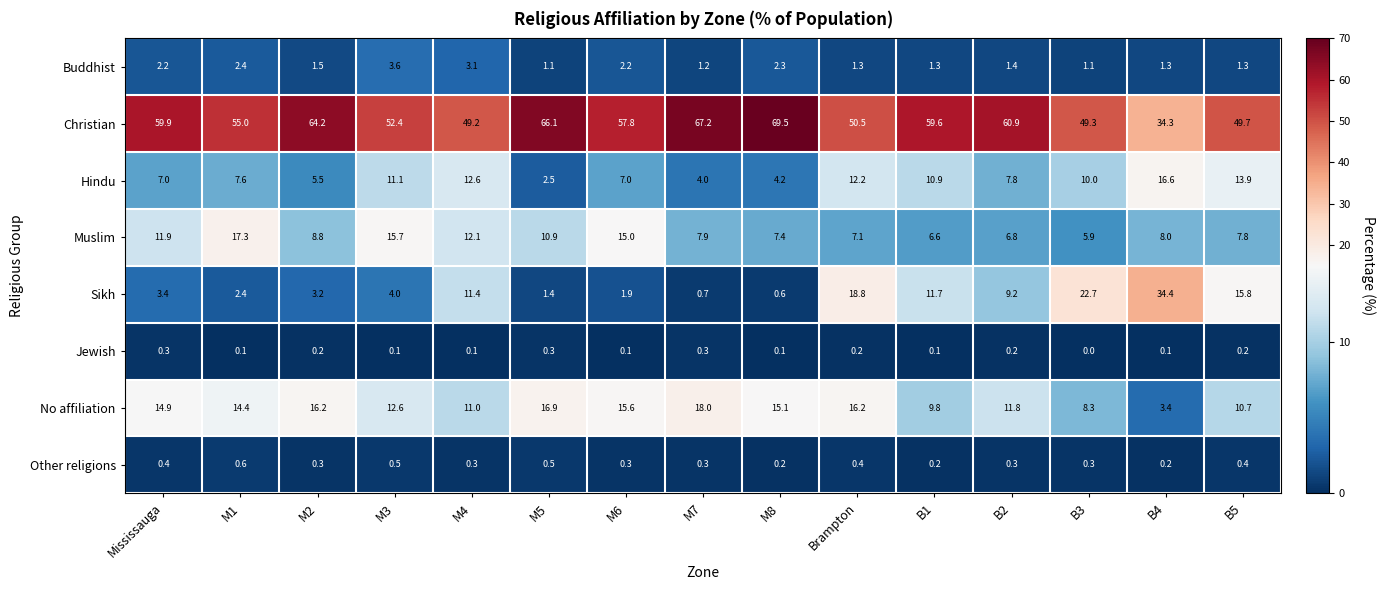

Is it true that Hindu equals 10.6 at M1?

False